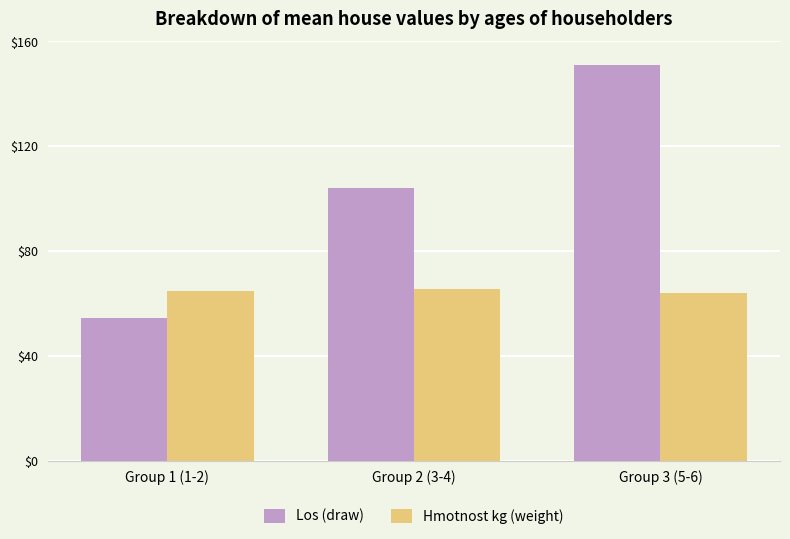

Which series has the largest total across all categories?

Los (draw)